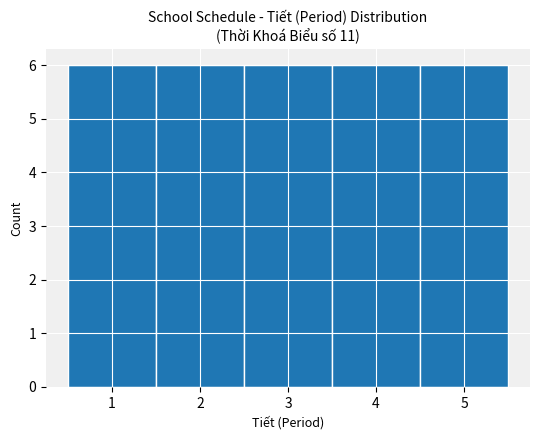

Reading left to right, transcribe this chart: for each bar, give the range it covers on the x-axis and its height. The values are not printed on the chart, so give them approximately, as read against the axis.

0.5 to 1.5: 6
1.5 to 2.5: 6
2.5 to 3.5: 6
3.5 to 4.5: 6
4.5 to 5.5: 6